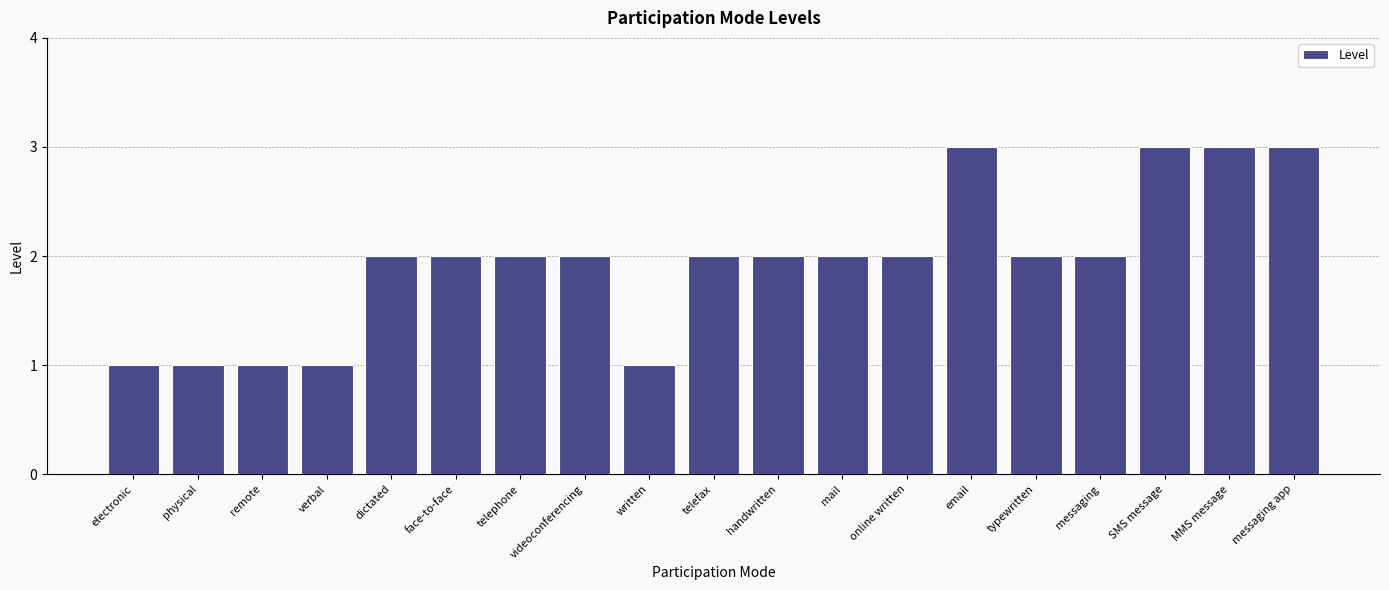

What is the average value?

2